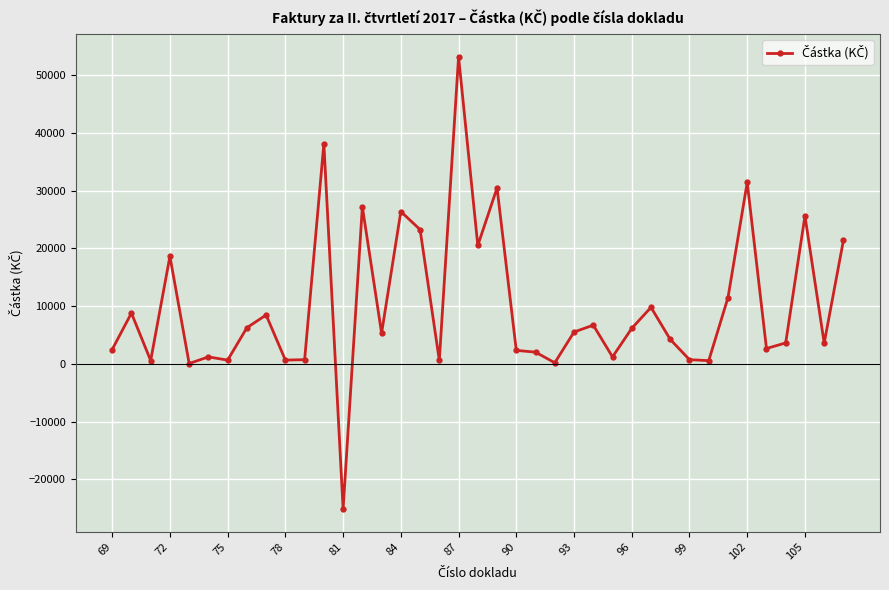

What is the value of the 29th point from the left?

9795.0